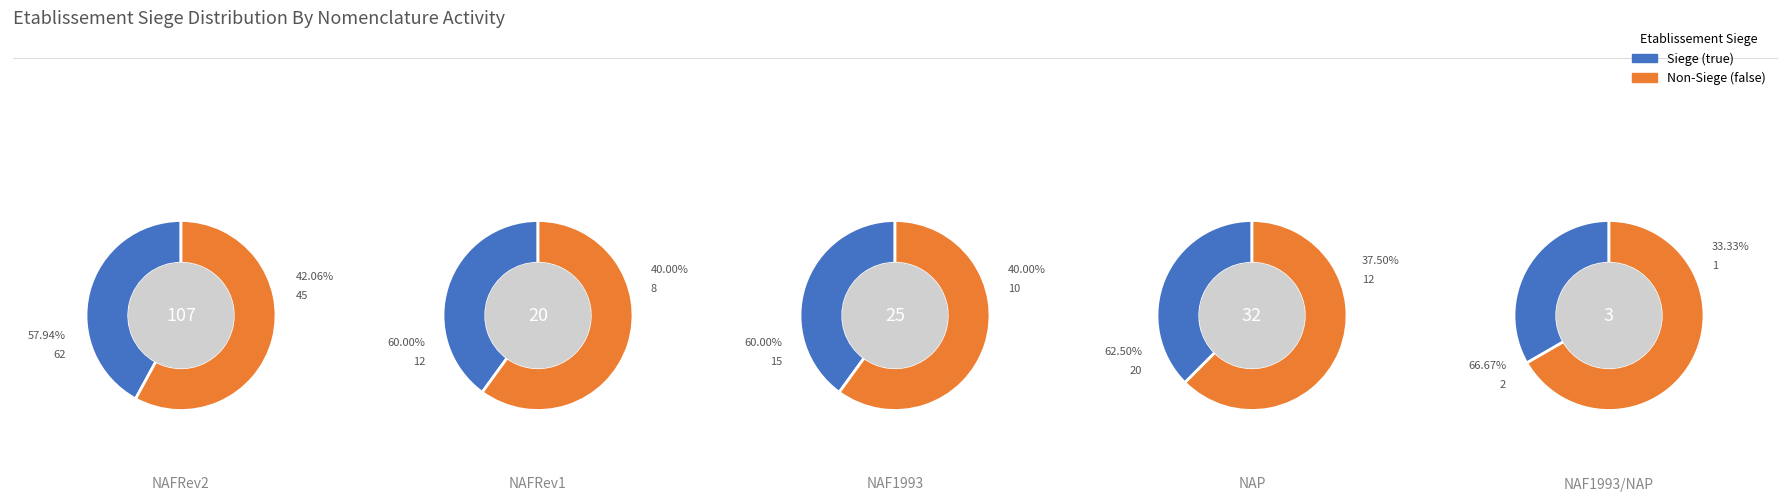

How many segments does this pie chart have?

5